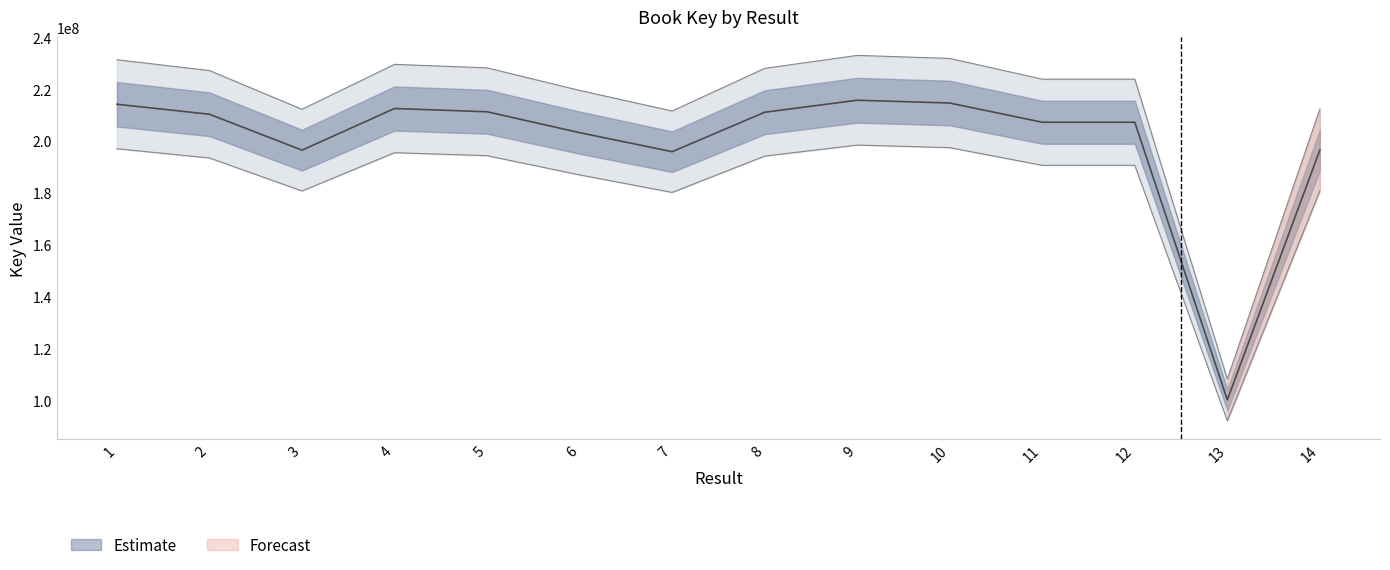

Rank the categories by value from lowest to highest.

13, 7, 3, 14, 6, 12, 11, 2, 8, 5, 4, 1, 10, 9